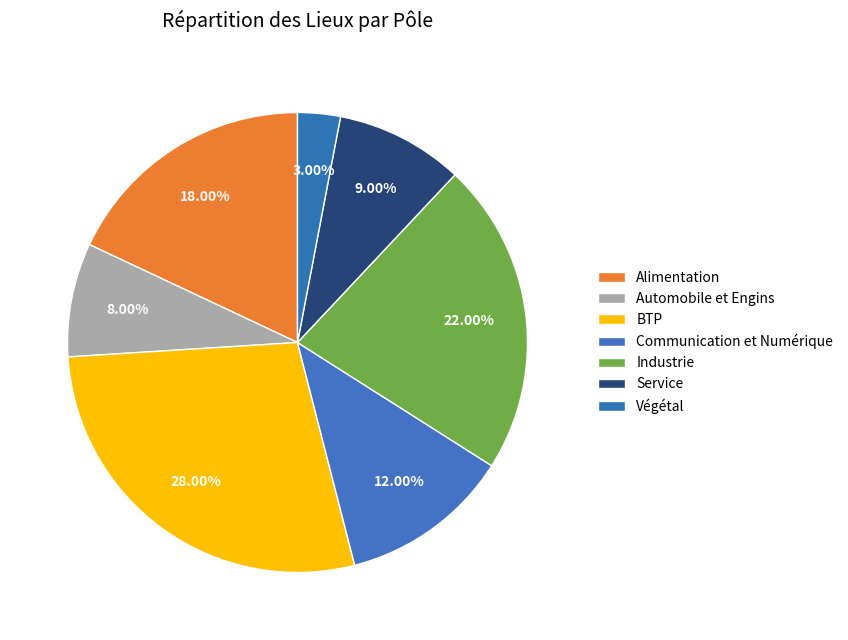

What is the total percentage of Végétal and BTP?

31.0%